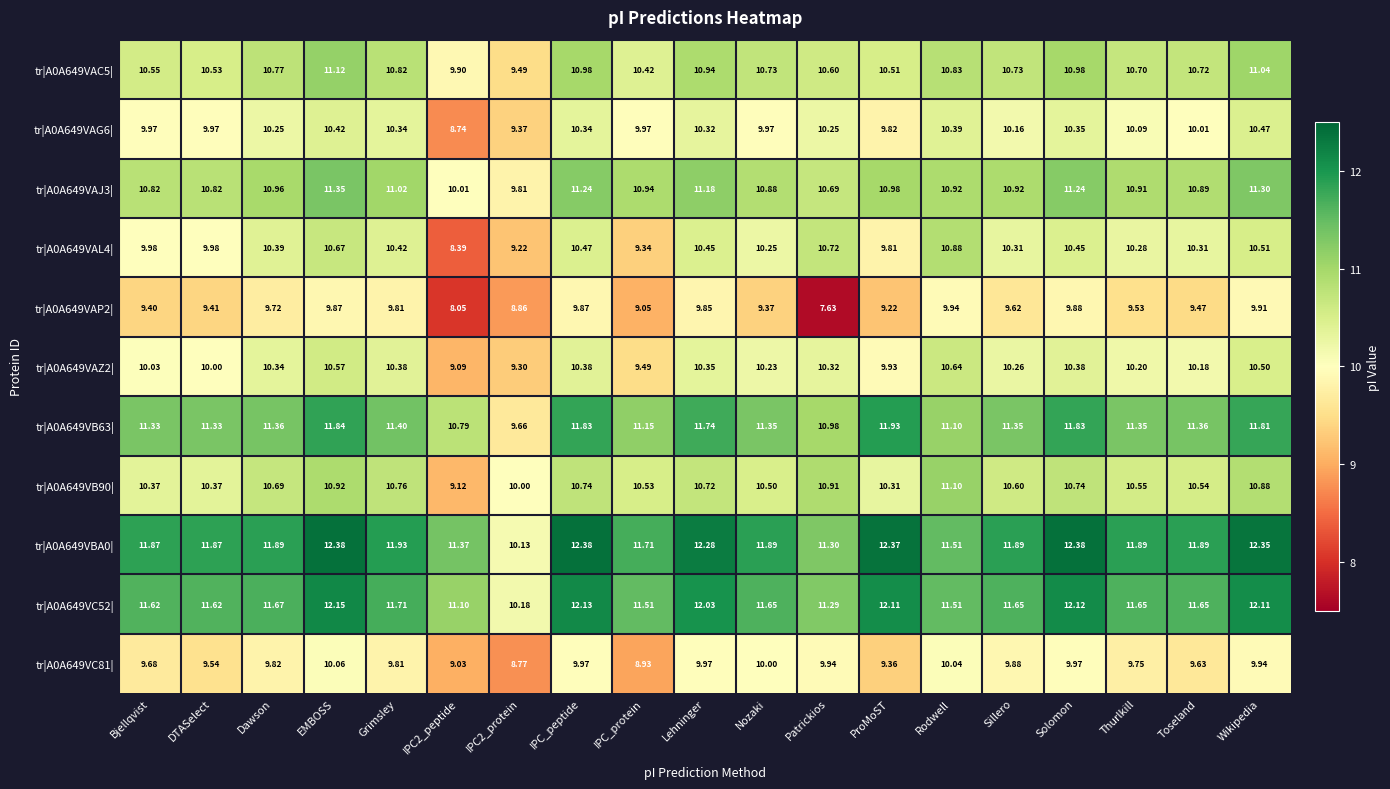

Where does the tr|A0A649VAZ2| series first go above 10?

Bjellqvist